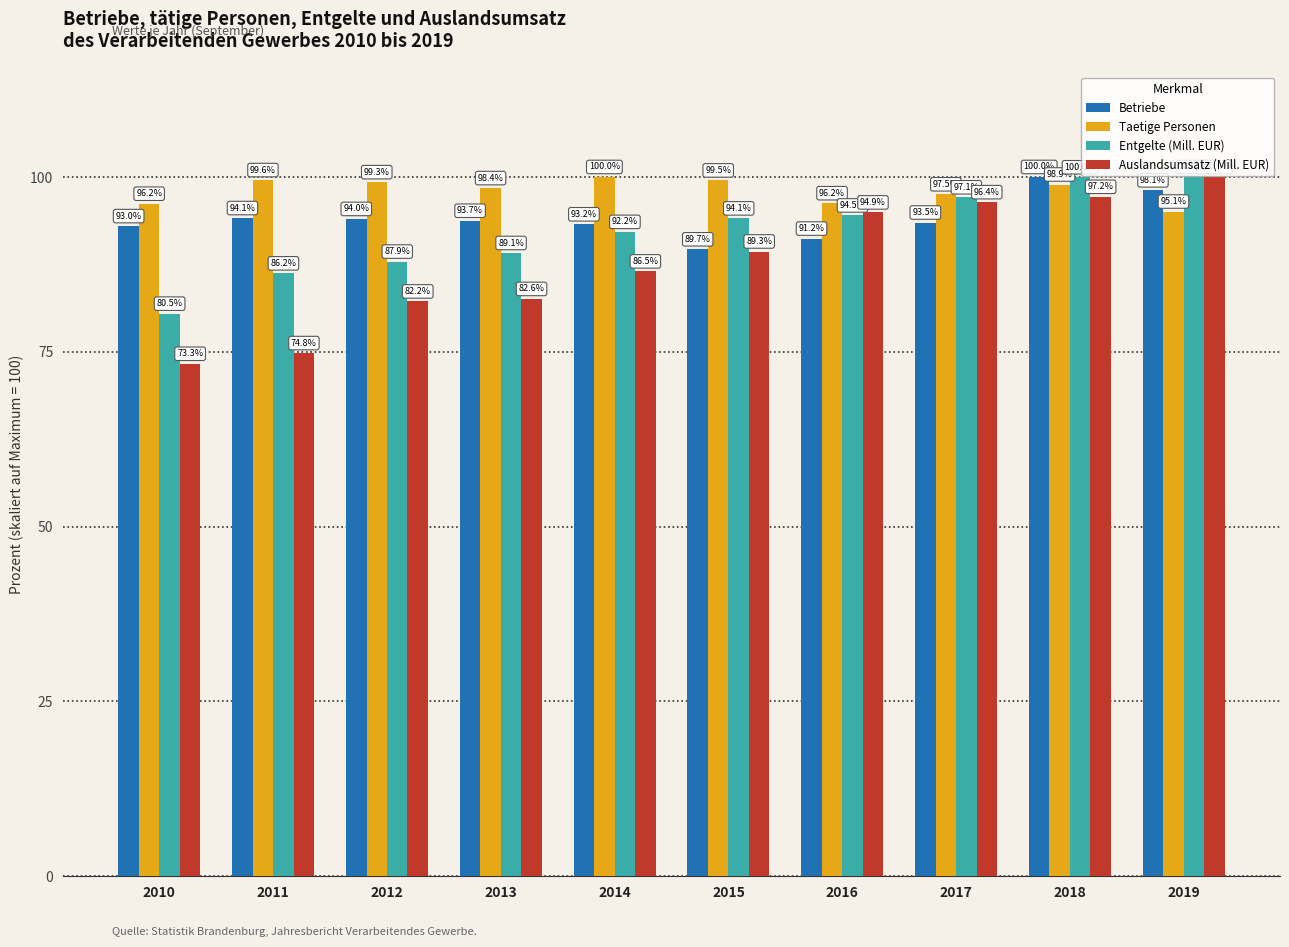

At which category is the sum across all series the highest?

2018